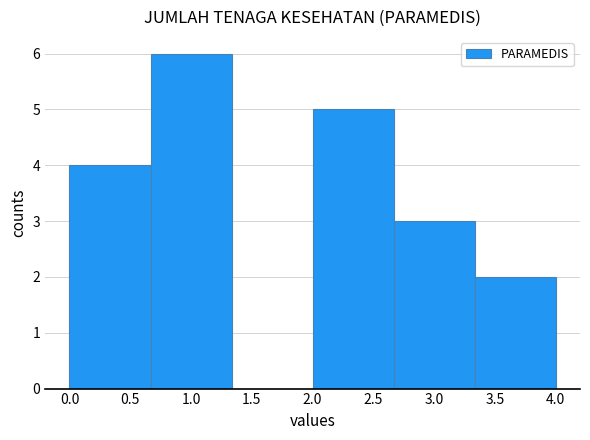

Reading left to right, list every bar in this chart as the range it spans on the x-axis followed by its height. Neither the bar edges nor the heights are printed on the chart, so give them approximately, as read against the axes.

0.00 to 0.65: 4
0.65 to 1.35: 6
1.35 to 2.00: 0
2.00 to 2.65: 5
2.65 to 3.35: 3
3.35 to 4.00: 2